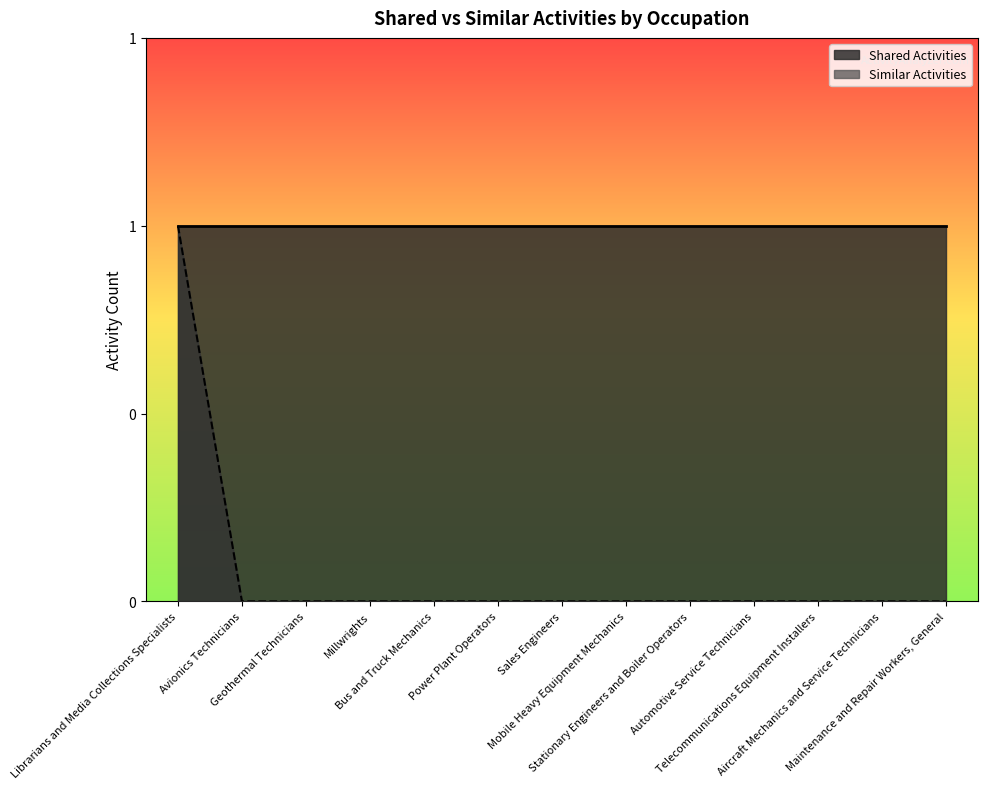

What is the greatest value displayed?

1